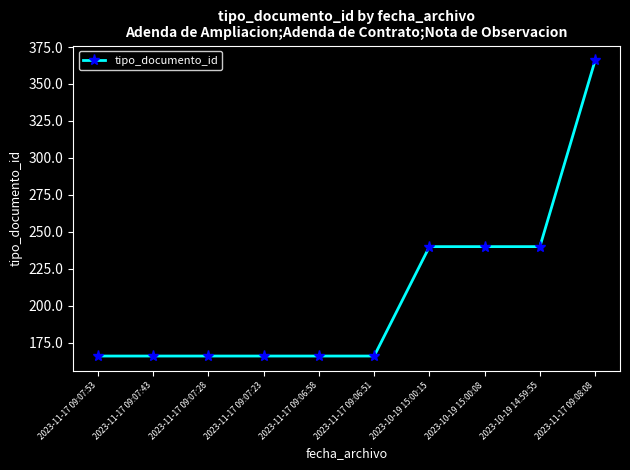

At which category does the chart reach its peak across all series?

2023-11-17 09:08:08